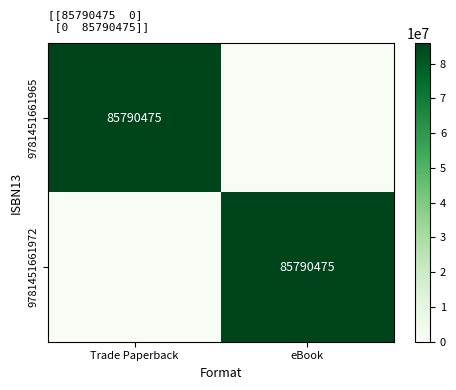

The value of 9781451661972 at eBook is 45990494. True or false?

False